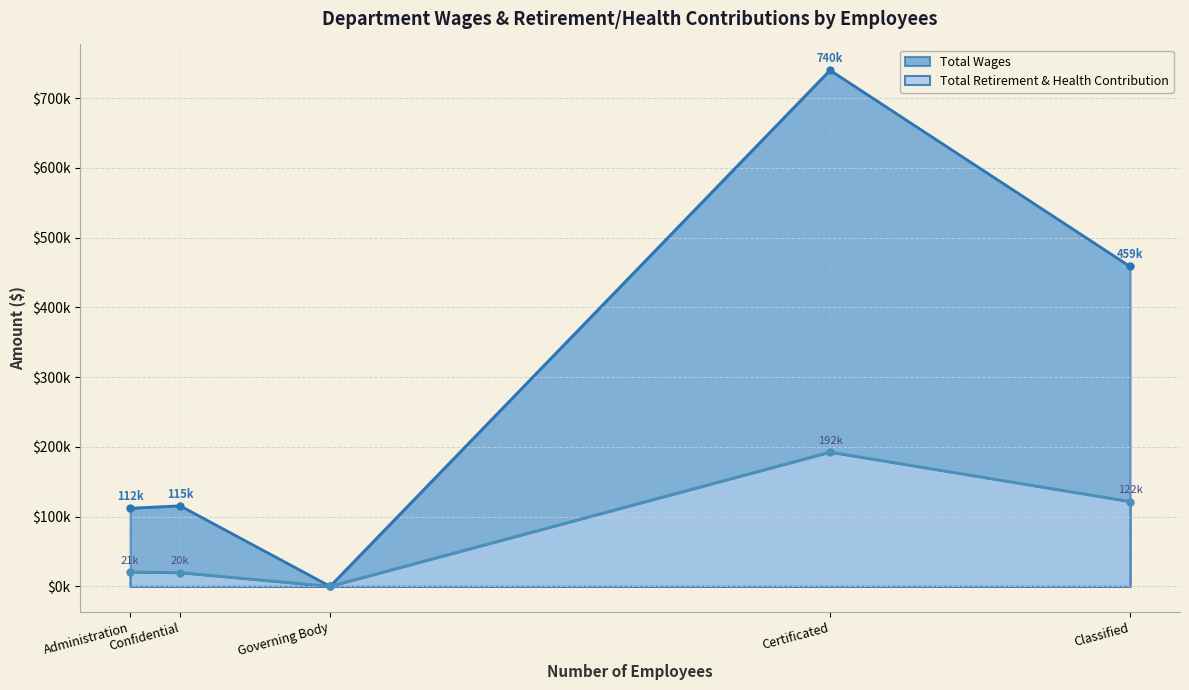

Which series has the largest total across all categories?

Total Wages